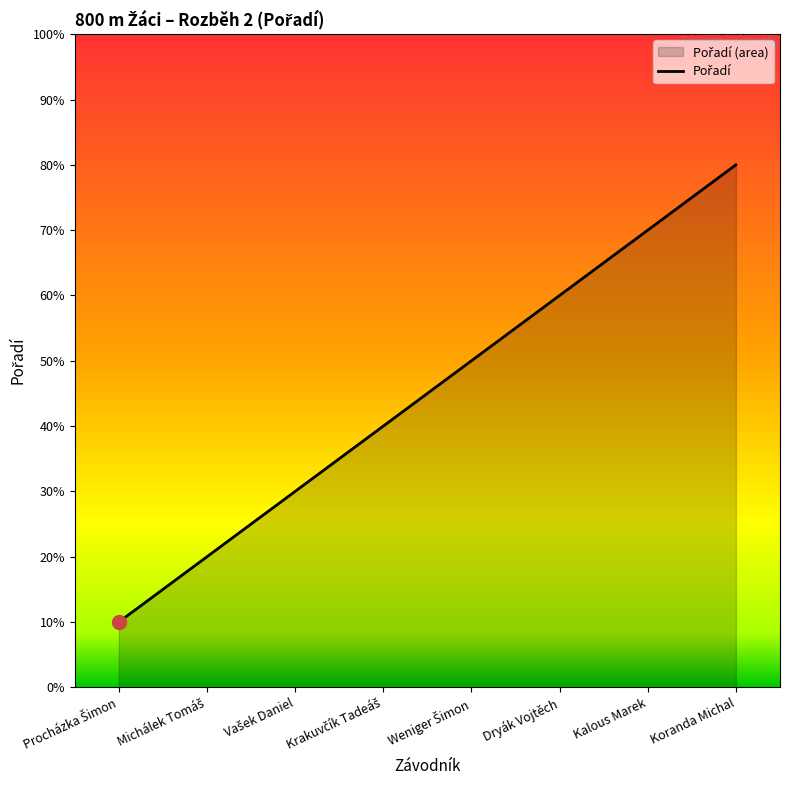

What is the change in value from Michálek Tomáš to Krakuvčík Tadeáš?

+2